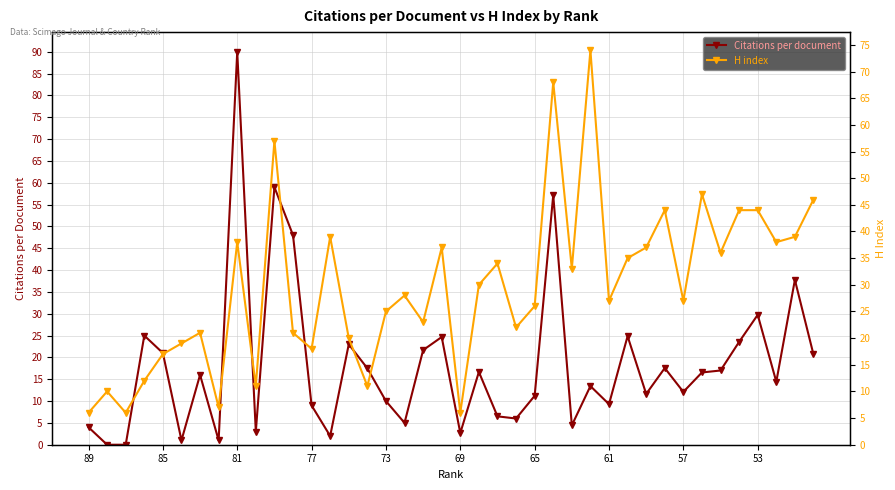

List the series in order of their peak value, lowest first.

H index, Citations per document